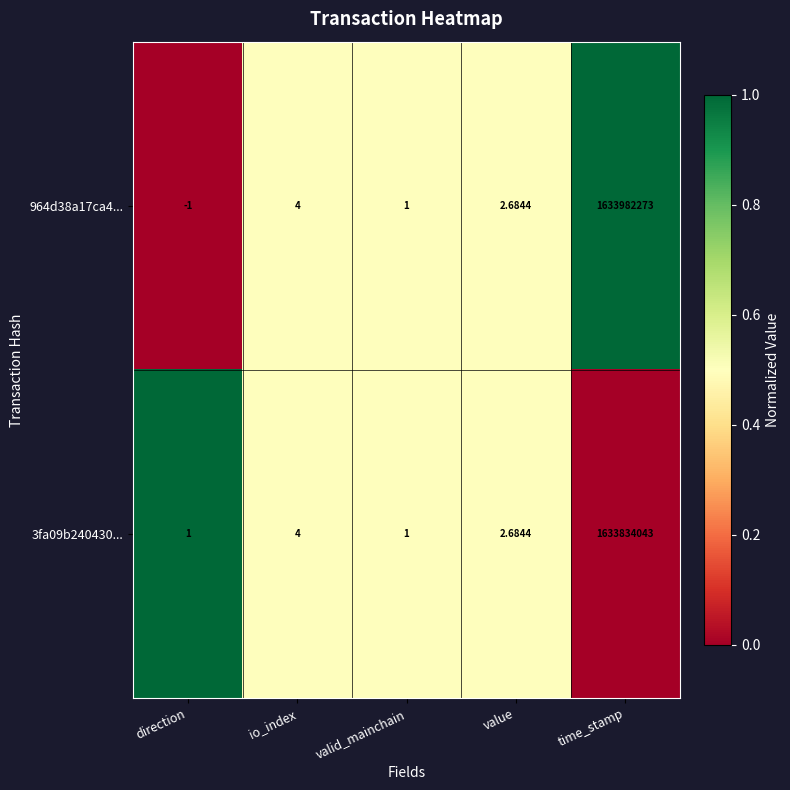

At which label does 3fa09b240430... reach its peak?

time_stamp